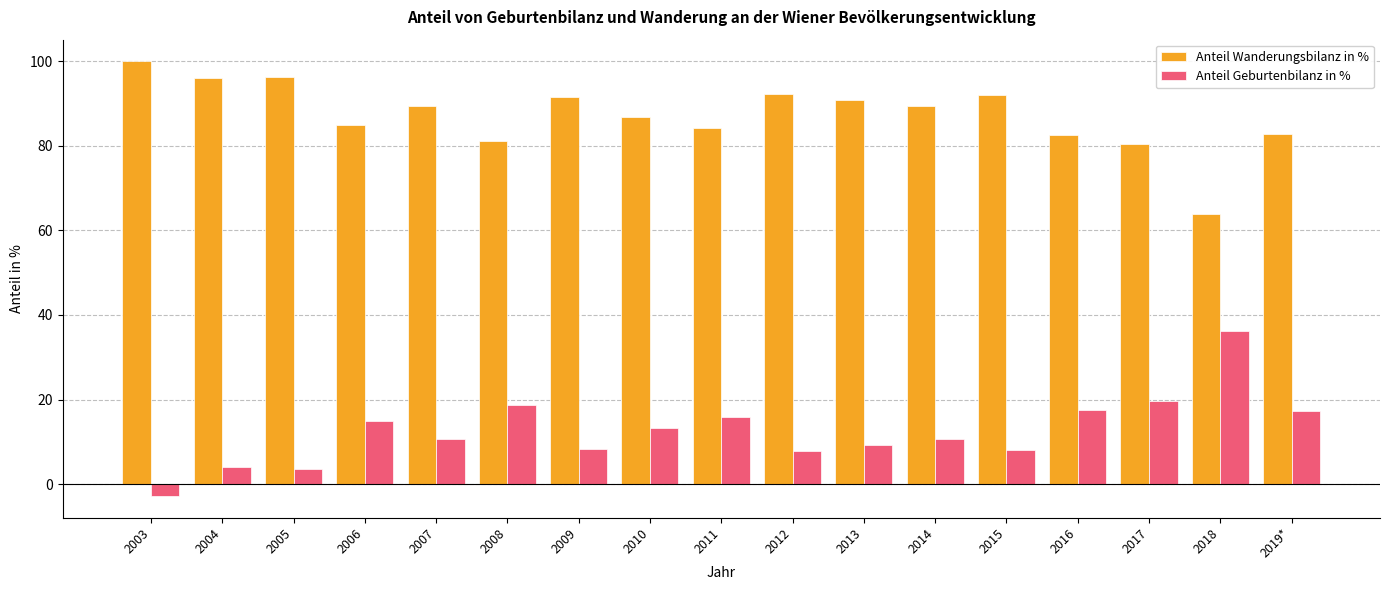

How many values in the Anteil Wanderungsbilanz in % series exceed 89?

9